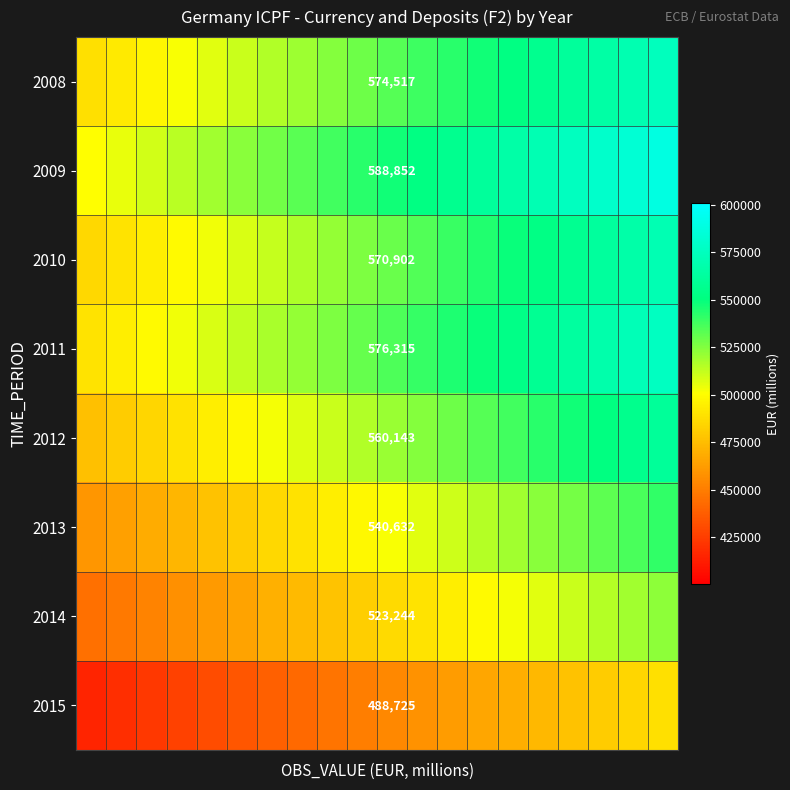

How many values in the 2015 series exceed 453999?

10